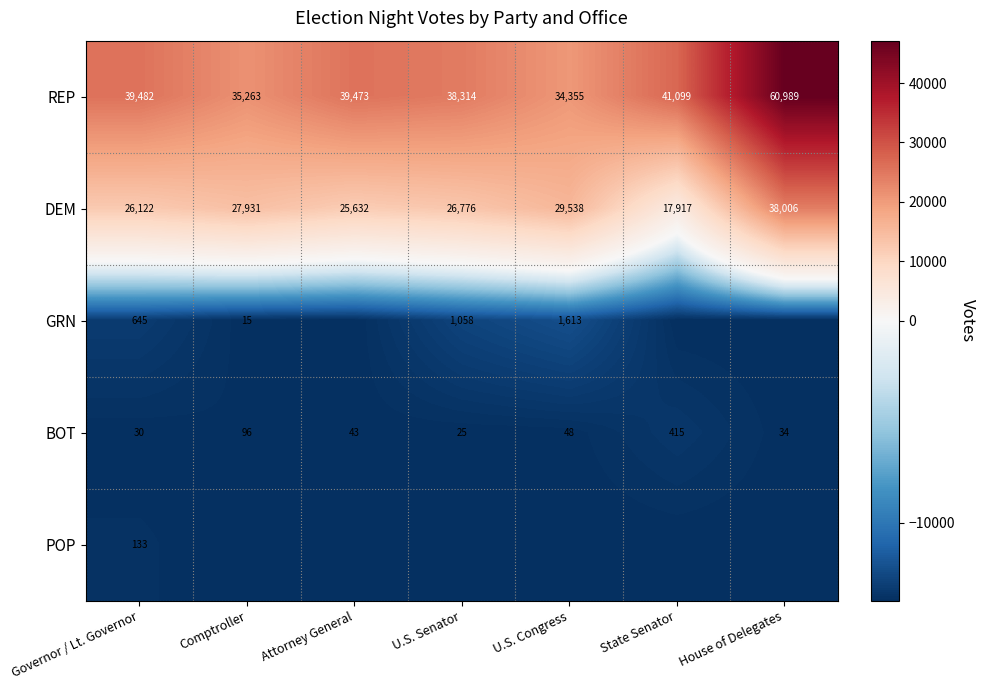

Count the number of categories in the chart.

7